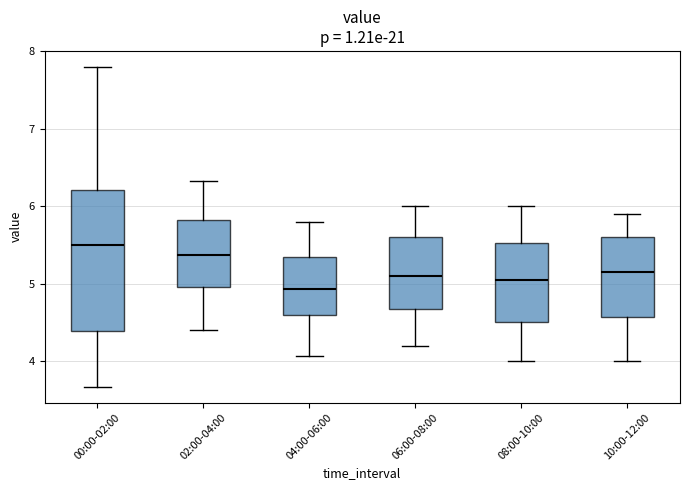

Reading left to right, transcribe this box plot: for each box, give where its median line is, the range the box spans, and where its two whiskers end, as read against the y-axis. The values are not printed on the chart, so give them approximately, as read against the axis.

00:00-02:00: median 5.5, box 4.4 to 6.2, whiskers 3.7 to 7.8
02:00-04:00: median 5.4, box 5.0 to 5.8, whiskers 4.4 to 6.3
04:00-06:00: median 4.9, box 4.6 to 5.3, whiskers 4.1 to 5.8
06:00-08:00: median 5.1, box 4.7 to 5.6, whiskers 4.2 to 6.0
08:00-10:00: median 5.1, box 4.5 to 5.5, whiskers 4.0 to 6.0
10:00-12:00: median 5.2, box 4.6 to 5.6, whiskers 4.0 to 5.9